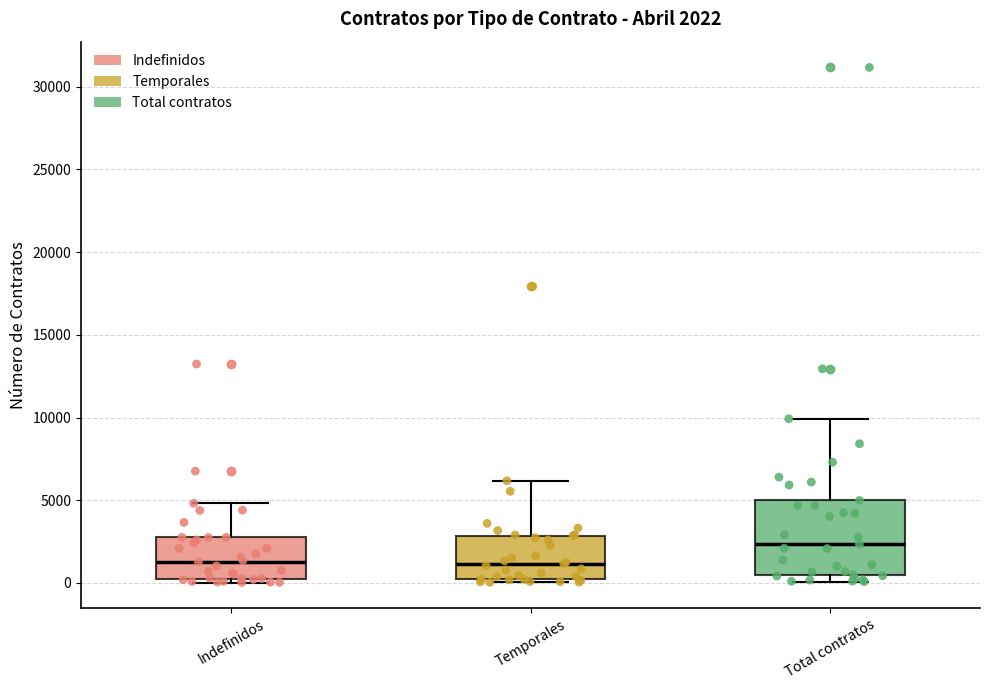

Which box is the tallest, from its lower edge to its upper edge?

Total contratos